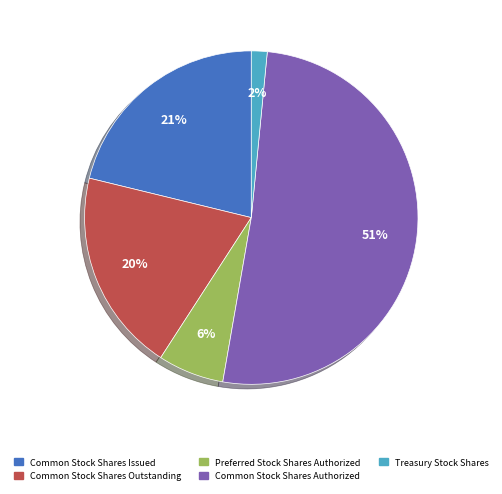

How many segments does this pie chart have?

5